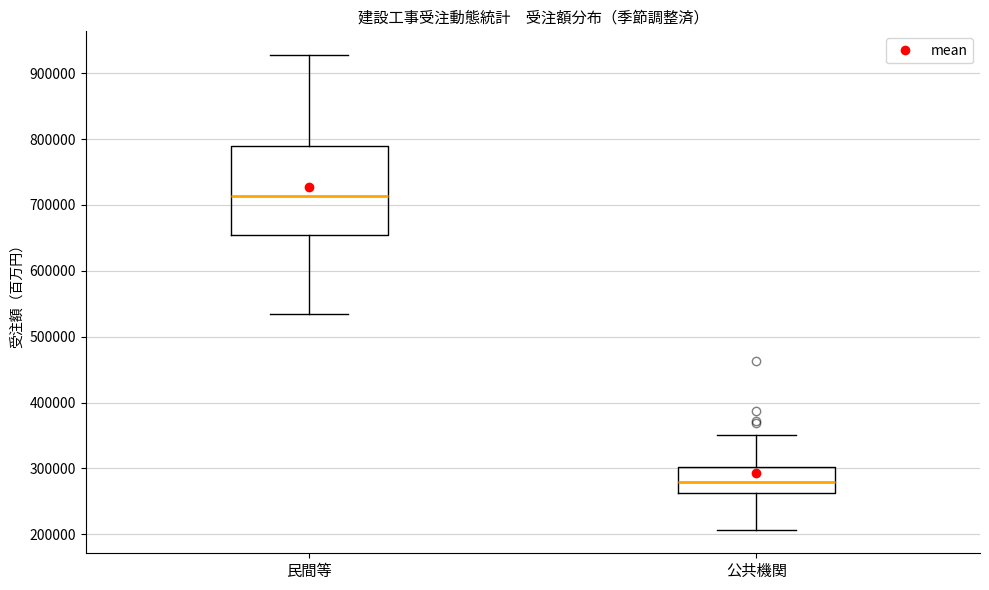

Where does the median line of the box for 民間等 sit on the y-axis? The values are not printed on the chart, so give them approximately, as read against the axis.

710000